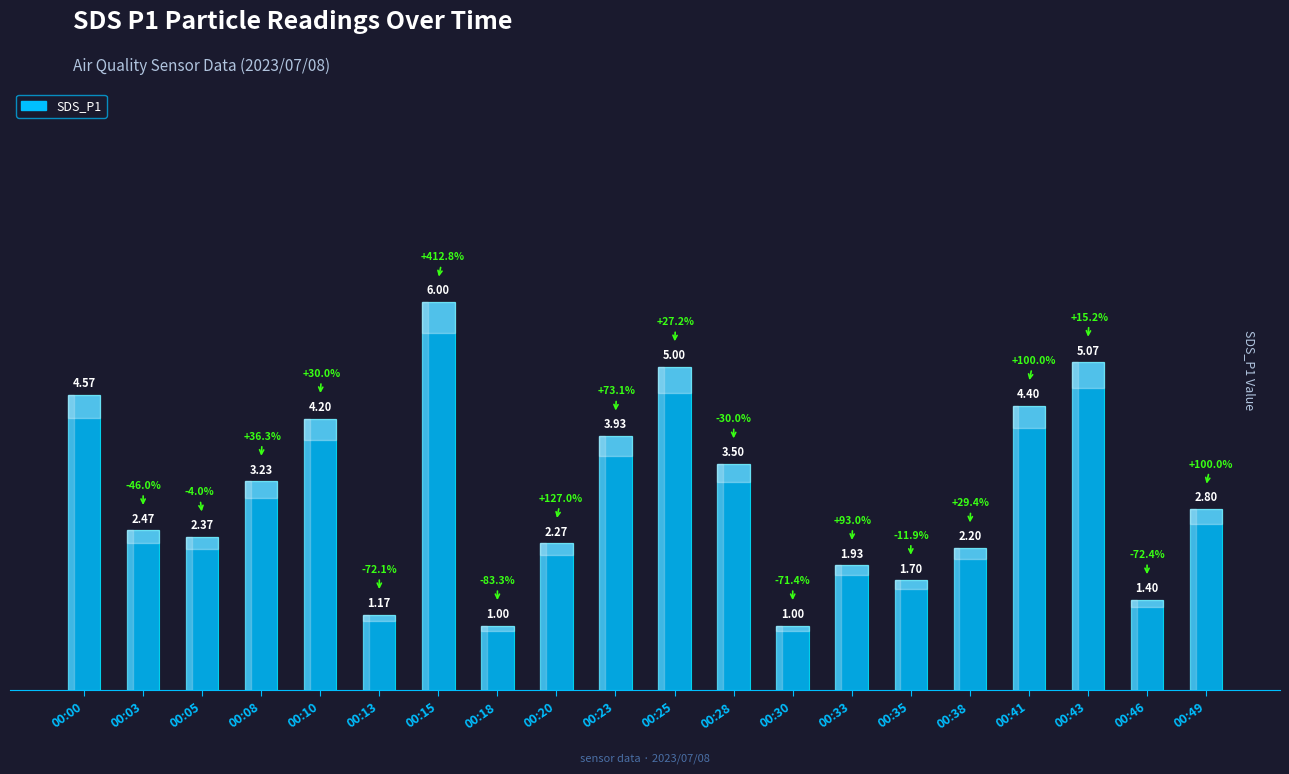

Approximately how many times larger is the value at 00:25 compared to 00:35?

2.9